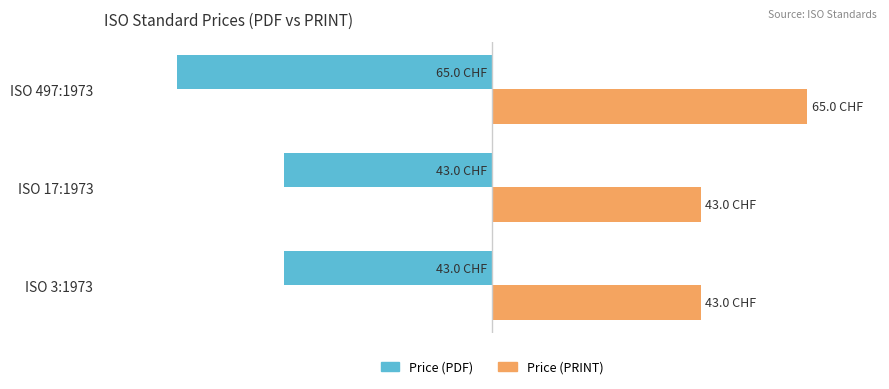

Count the Price (PDF) values in the range -65 to -43.

3